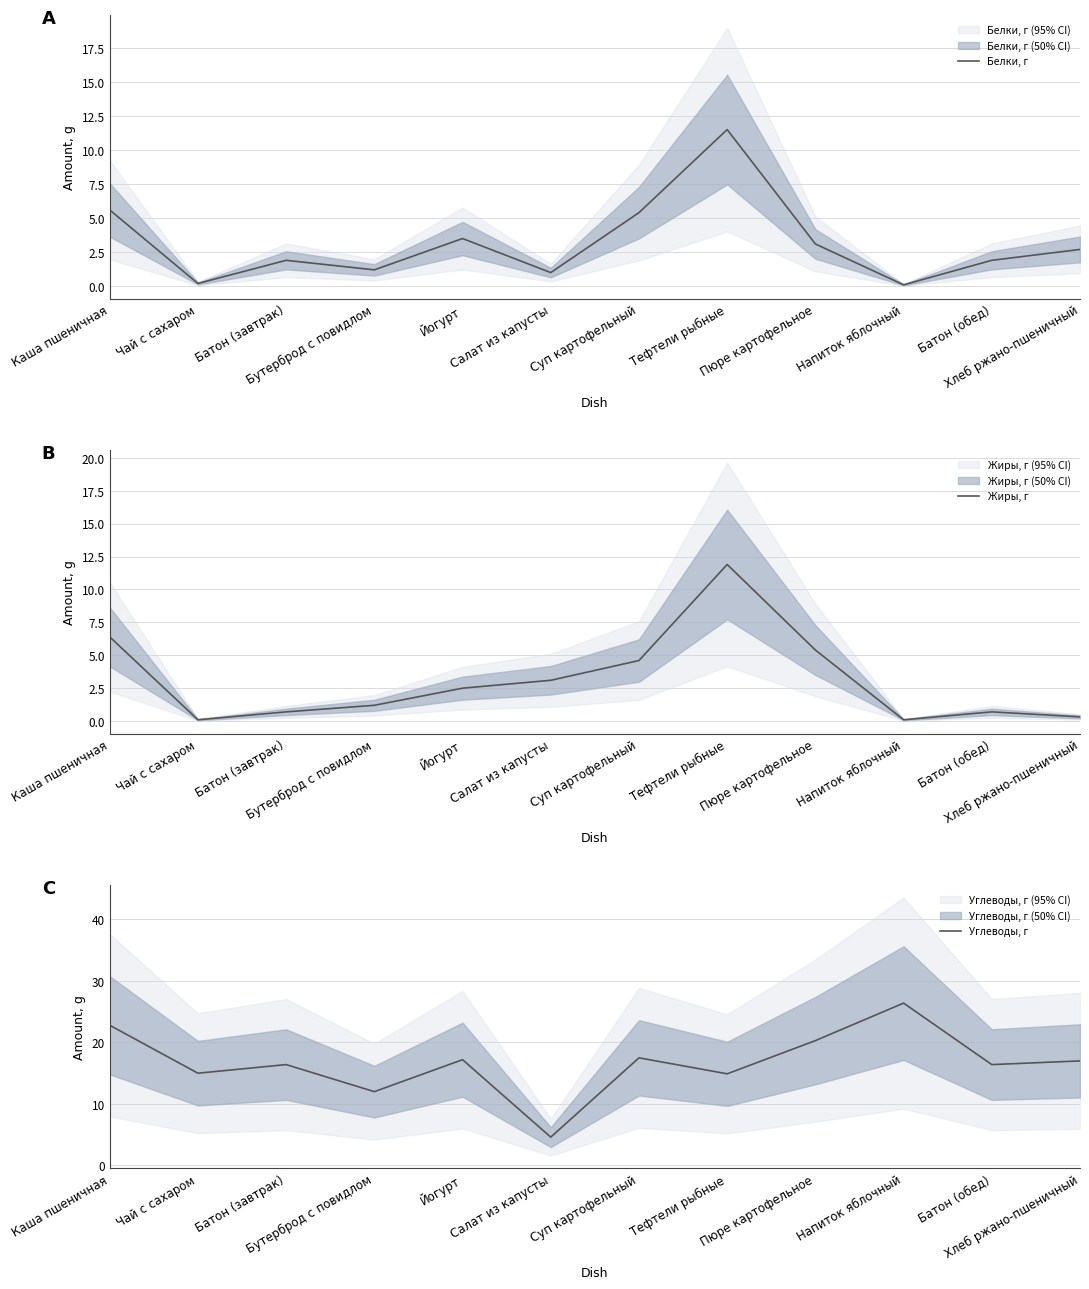

How many intersections are there between Жиры, г and Белки, г?

4